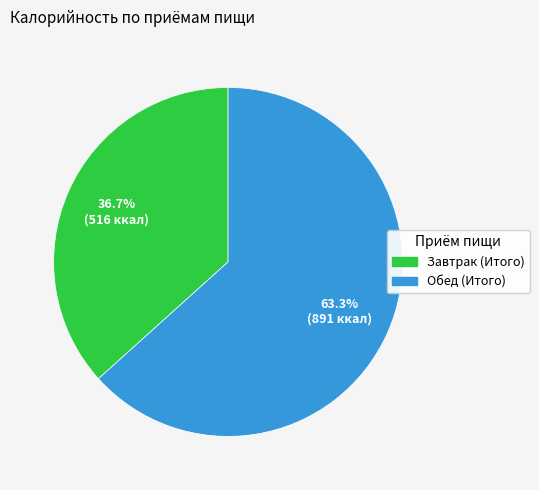

Between Завтрак (Итого) and Обед (Итого), which is larger?

Обед (Итого)